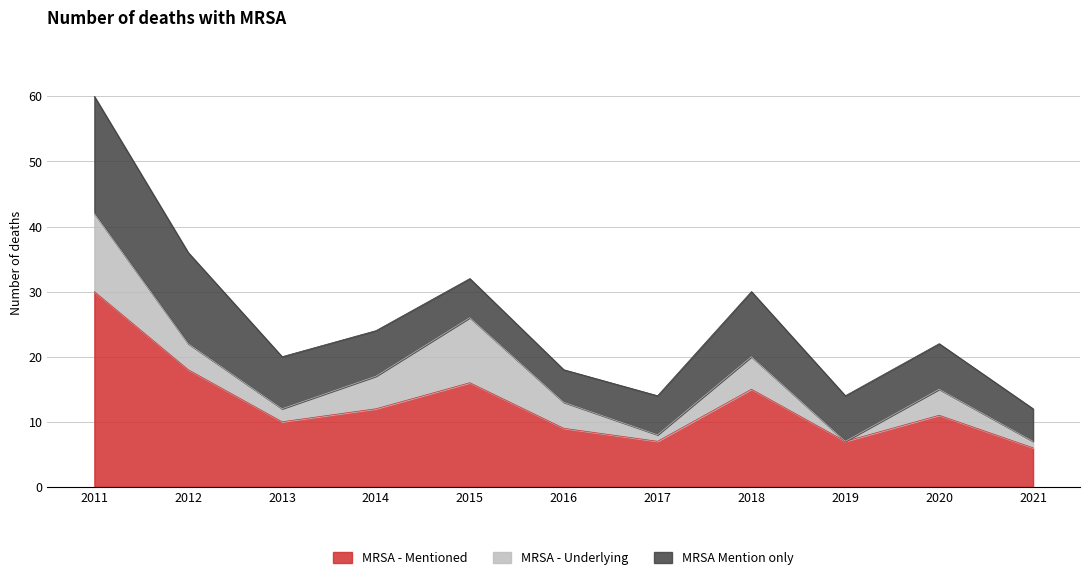

How many interior local peaks does the MRSA - Mentioned series have?

3